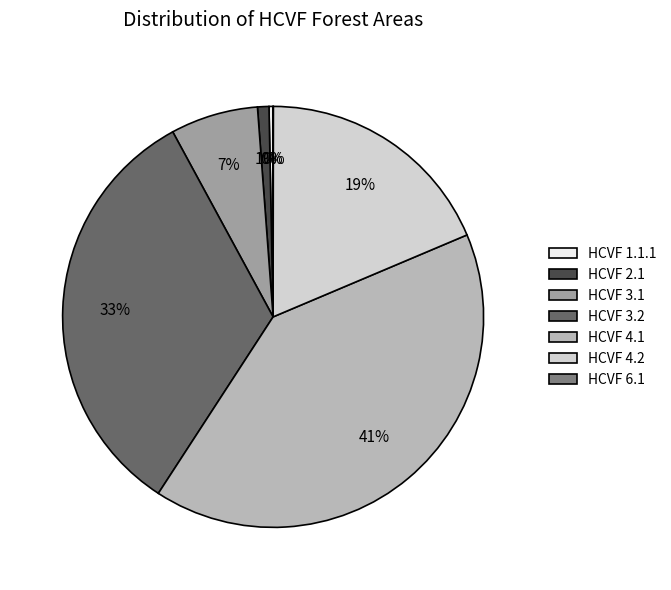

To the nearest percent, what is the difference between the largest and smallest slice percentages?

41%